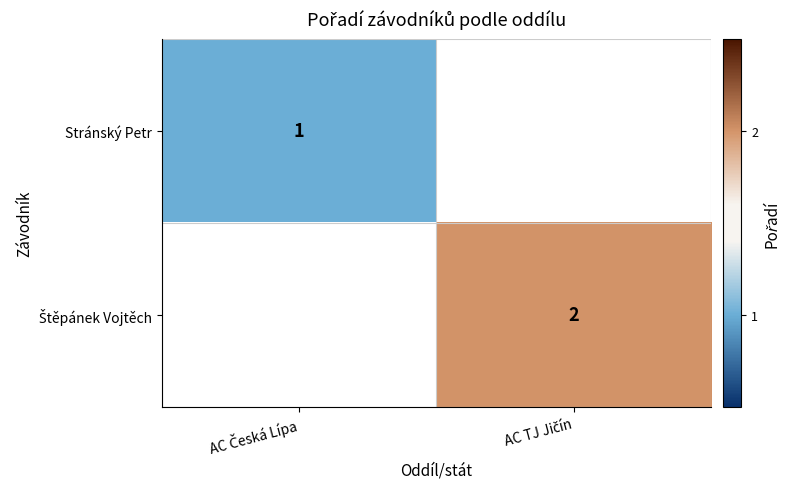

How many positive values does the Štěpánek Vojtěch series have?

1